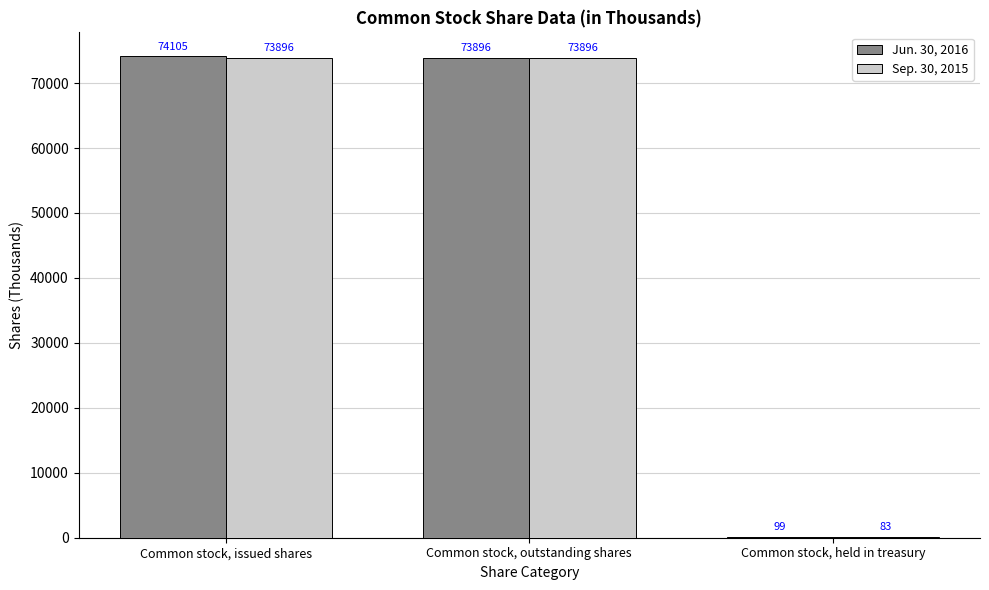

Is the value of Jun. 30, 2016 at Common stock, issued shares greater than the value of Sep. 30, 2015 at Common stock, issued shares?

Yes